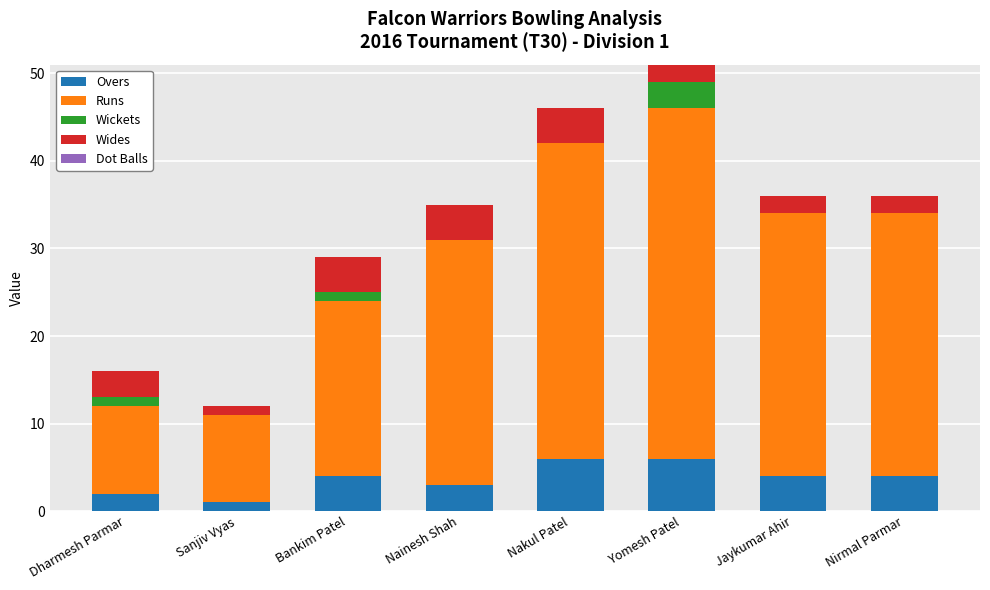

What value does the Overs series have at Nirmal Parmar?

4